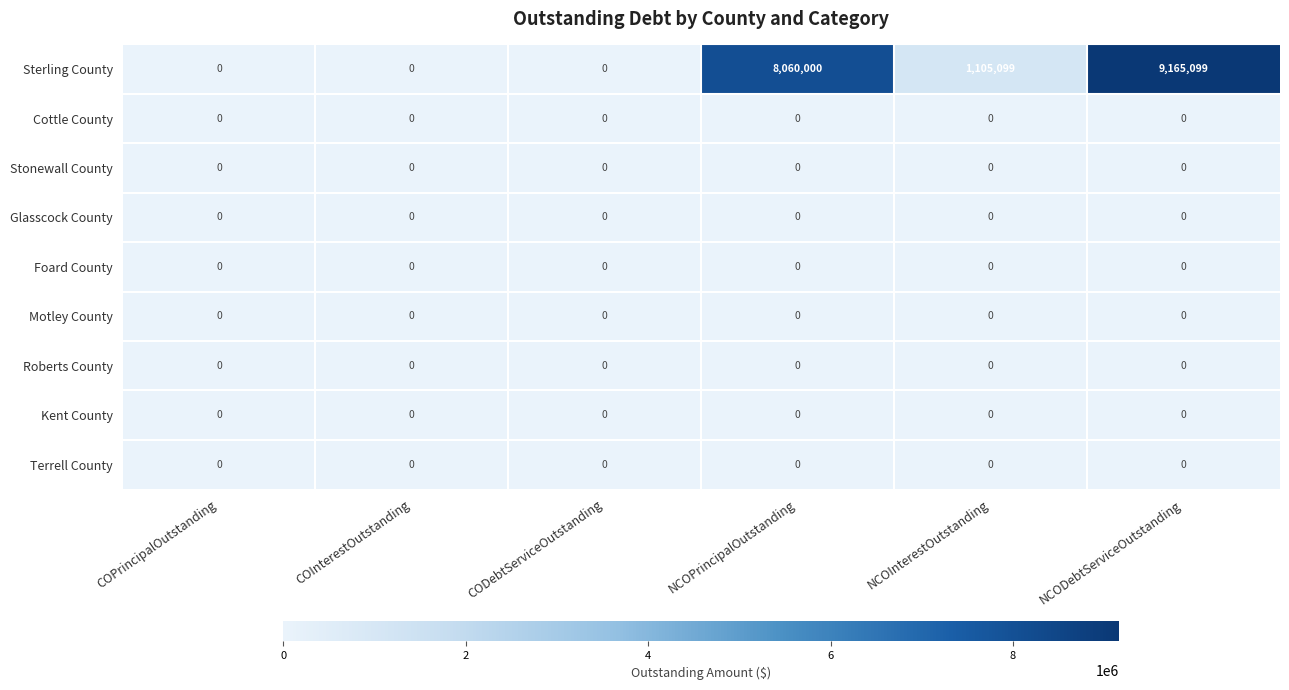

True or false: Motley County has a value of 0 at COInterestOutstanding.

True